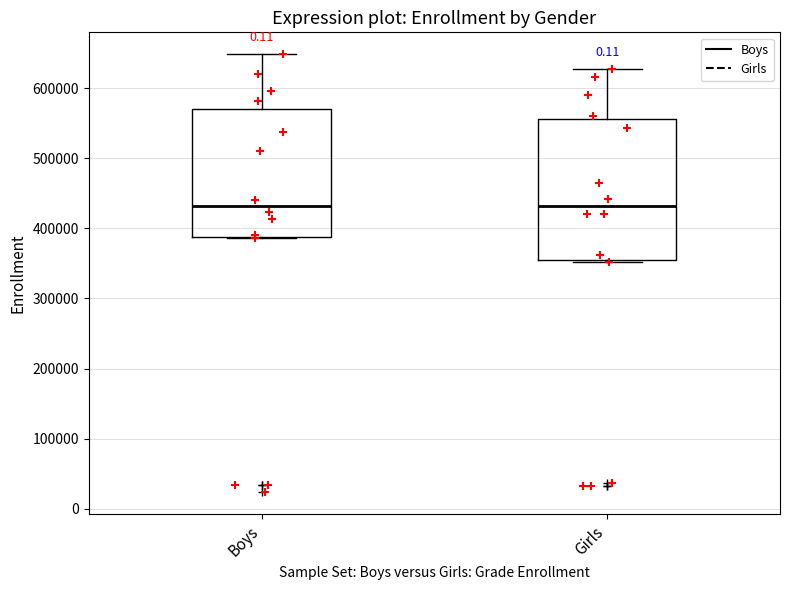

Reading left to right, transcribe this box plot: for each box, give where its median line is, the range the box spans, and where its two whiskers end, as read against the y-axis. The values are not printed on the chart, so give them approximately, as read against the axis.

Boys: median 430000, box 390000 to 570000, whiskers 390000 to 650000
Girls: median 430000, box 350000 to 560000, whiskers 350000 to 630000